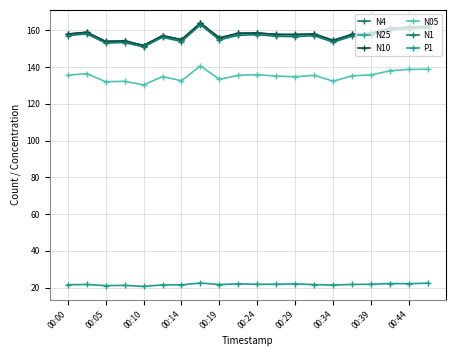

In N4, how many points are higher than both neighbors (excluding endpoints)?

6